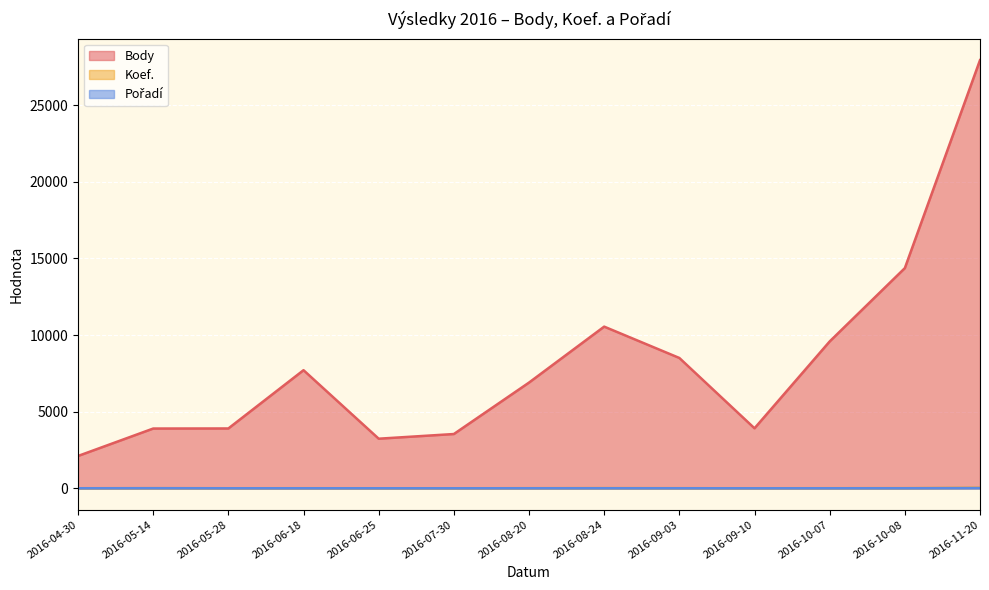

True or false: Koef. and Body intersect in this chart.

False